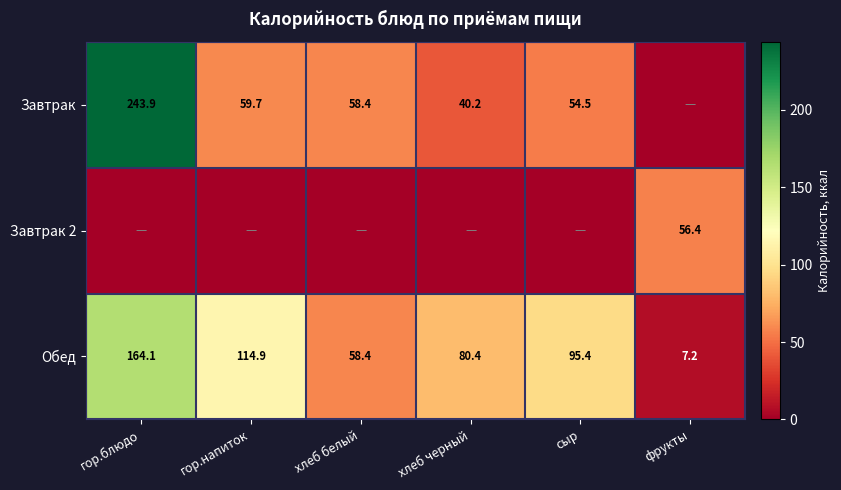

What is the difference between the Обед values at сыр and хлеб черный?

15.0